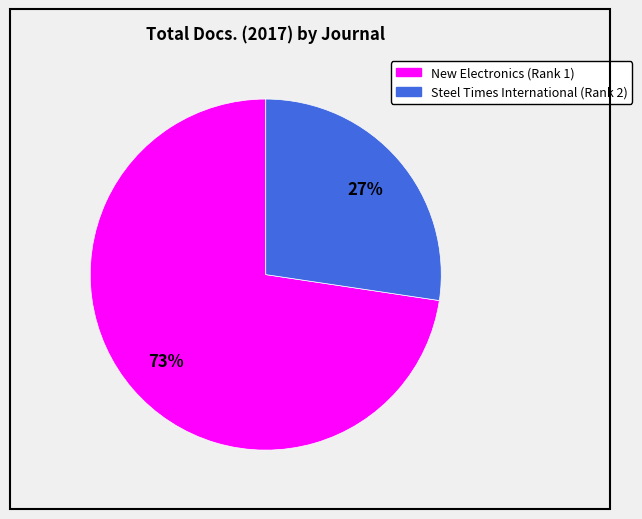

Approximately how many times larger is the value at Steel Times International (Rank 2) compared to New Electronics (Rank 1)?

0.4